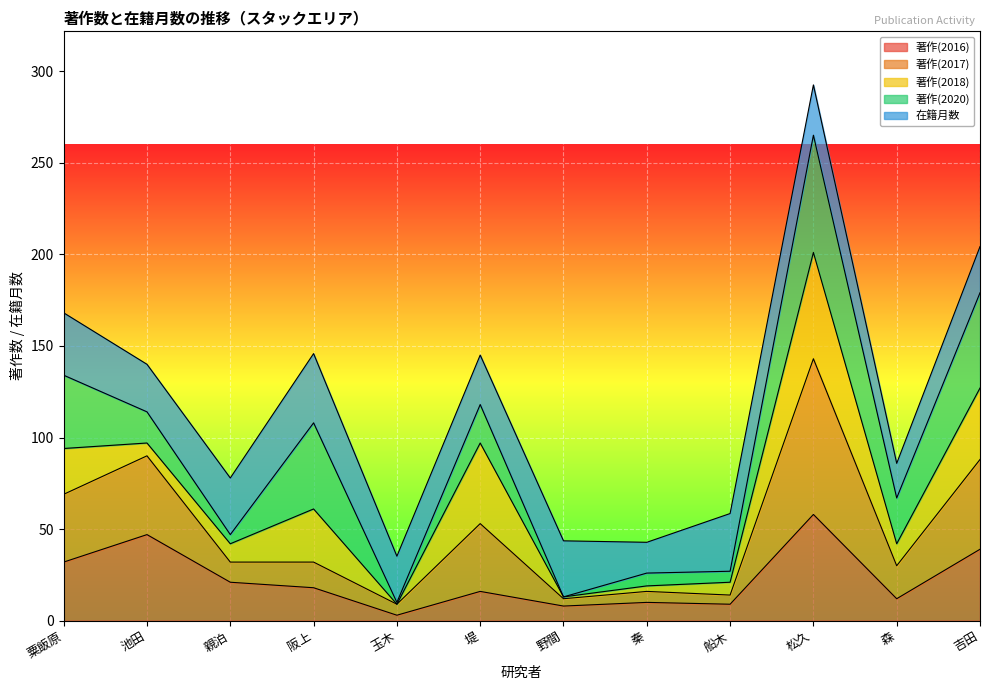

Is it true that 著作(2016) equals 9.0 at 船木?

True